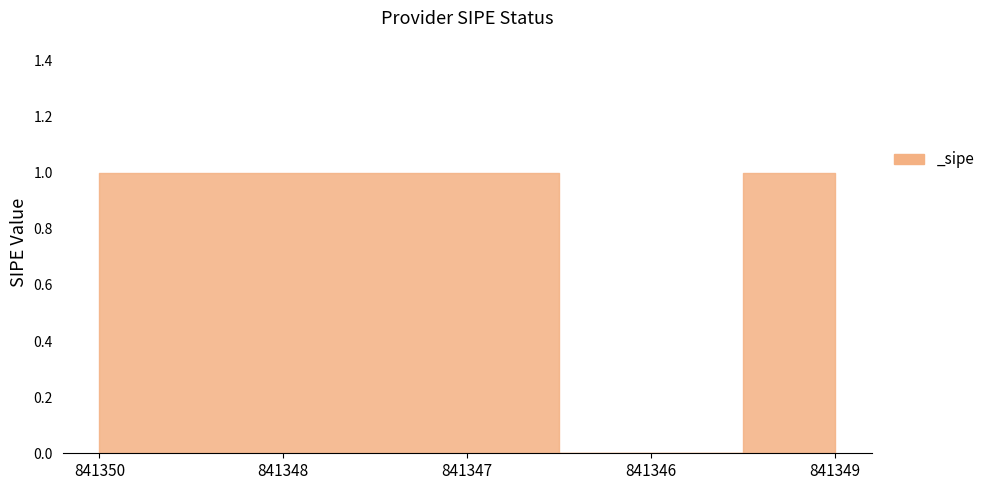

What is the average value?

1